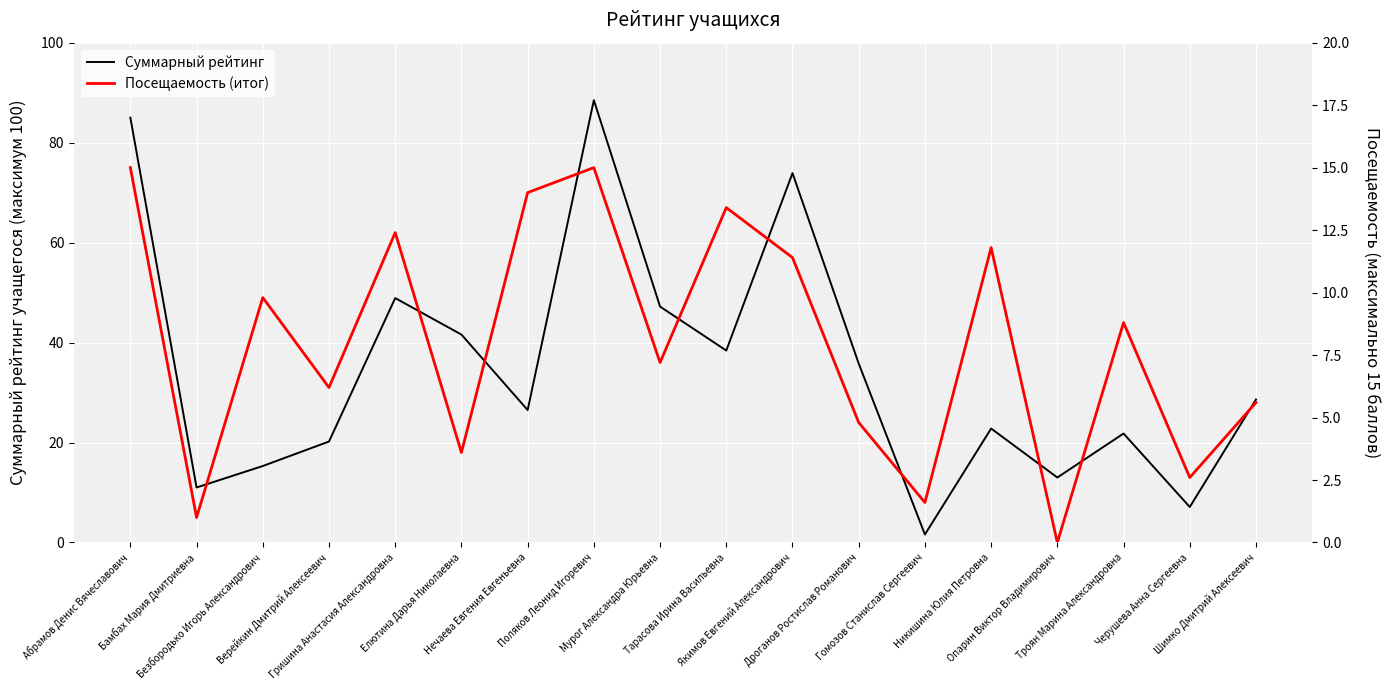

What is the difference between the maximum and minimum values in the Суммарный рейтинг series?

86.9